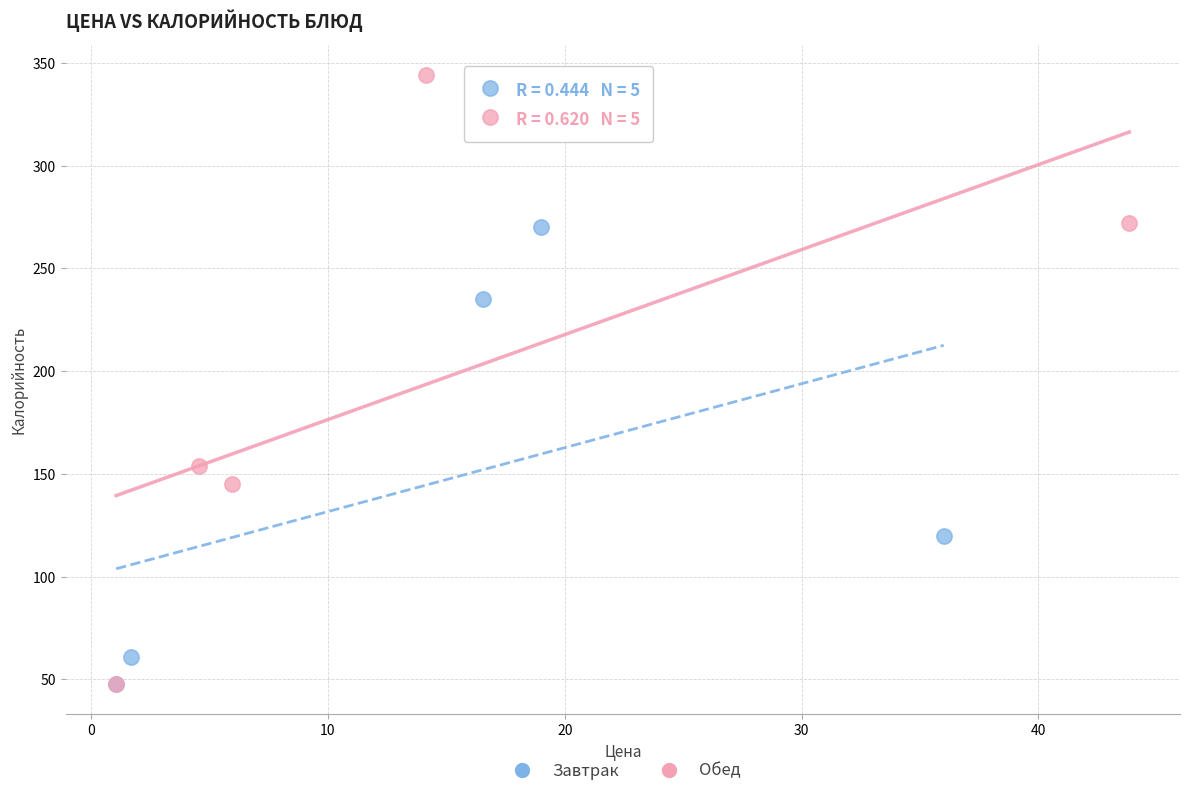

Which series has the largest Y range (max minus min)?

Обед